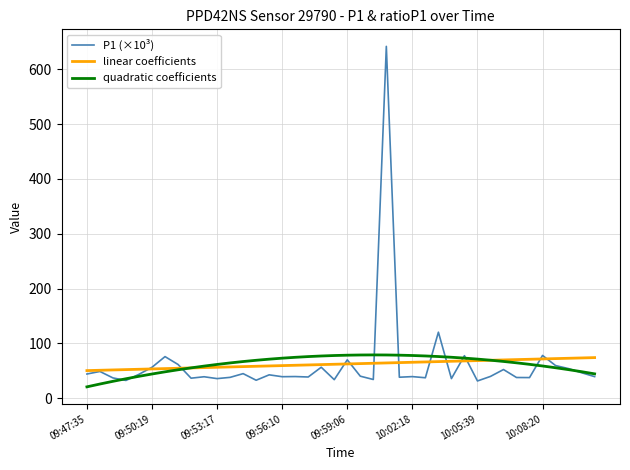

Which series has the largest range (max minus min)?

P1 (×10³)